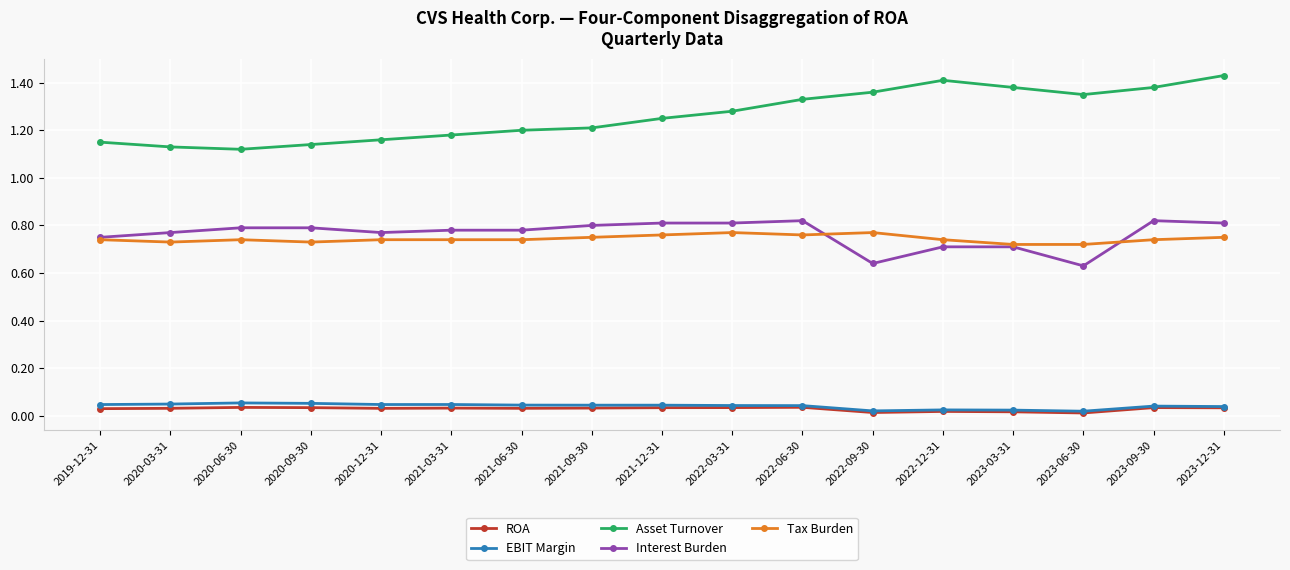

What position from the right is 2023-09-30?

2